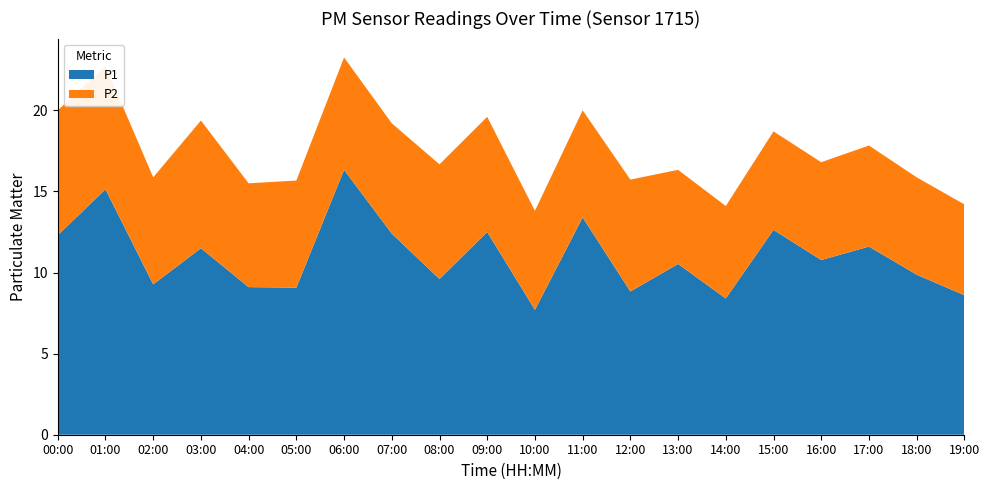

Reading left to right, list all the values displayed in this chart.

P1: 00:00=12.3	01:00=15.1	02:00=9.3	03:00=11.5	04:00=9.1	05:00=9.1	06:00=16.3	07:00=12.4	08:00=9.6	09:00=12.5	10:00=7.7	11:00=13.4	12:00=8.8	13:00=10.5	14:00=8.4	15:00=12.6	16:00=10.8	17:00=11.6	18:00=9.9	19:00=8.6
P2: 00:00=7.7	01:00=7.6	02:00=6.6	03:00=7.9	04:00=6.4	05:00=6.6	06:00=6.9	07:00=6.8	08:00=7.1	09:00=7.1	10:00=6.1	11:00=6.6	12:00=6.9	13:00=5.8	14:00=5.7	15:00=6.1	16:00=6.0	17:00=6.2	18:00=6.0	19:00=5.6